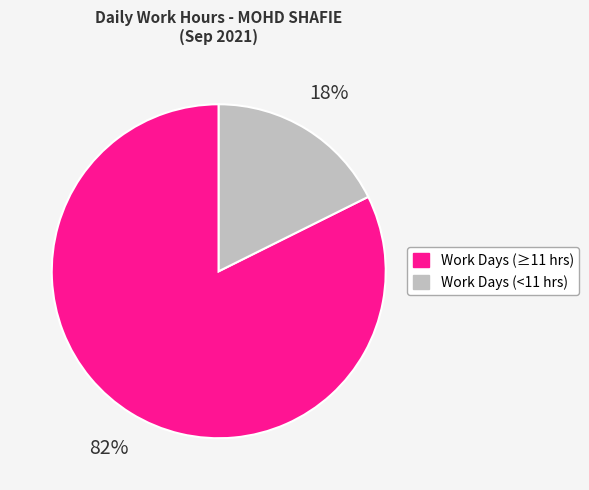

Which has a higher value, Work Days (<11 hrs) or Work Days (≥11 hrs)?

Work Days (≥11 hrs)